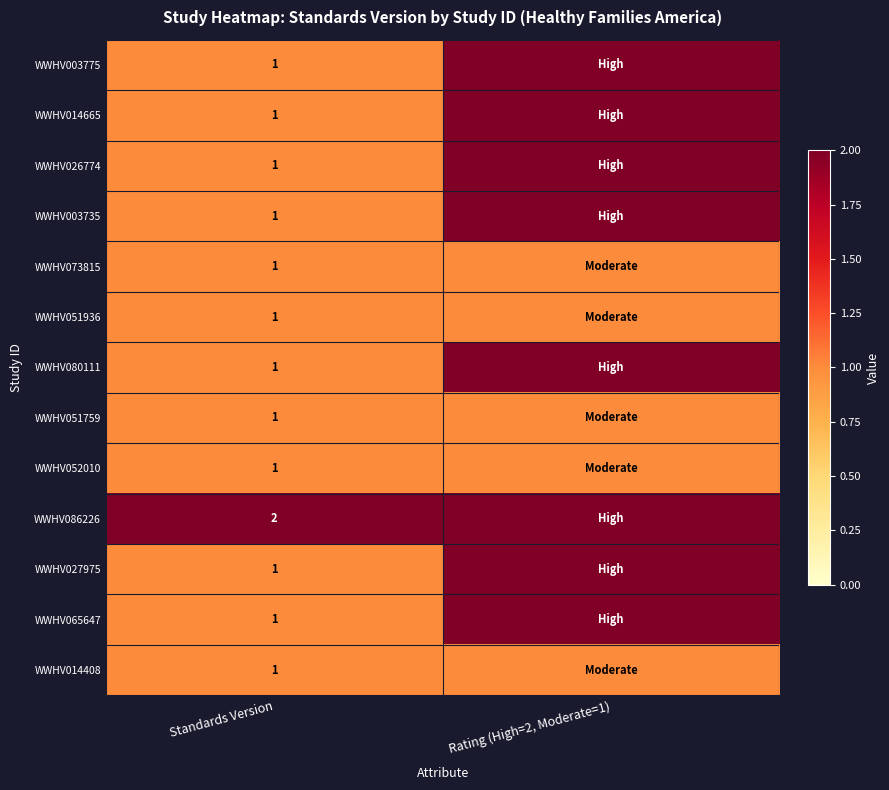

Is it true that WWHV052010 equals 1 at Standards Version?

True